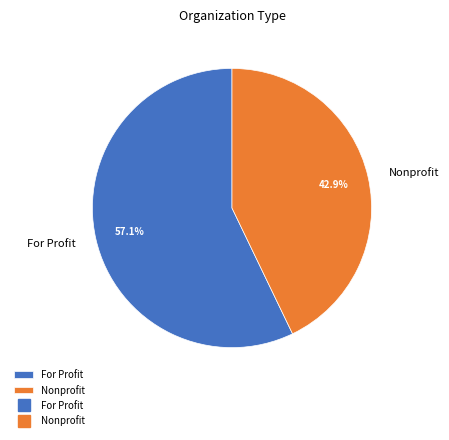

Is For Profit the majority of the pie?

Yes